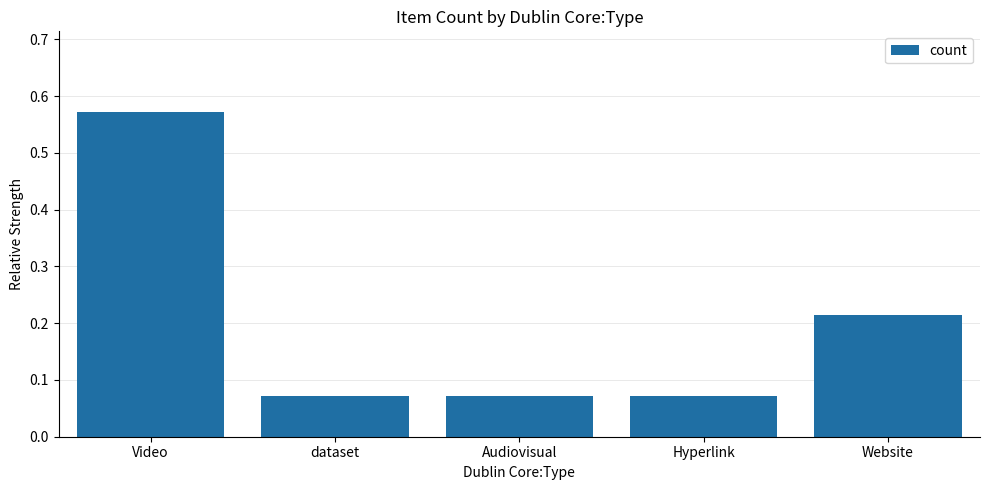

At which category does the chart reach its peak across all series?

Video